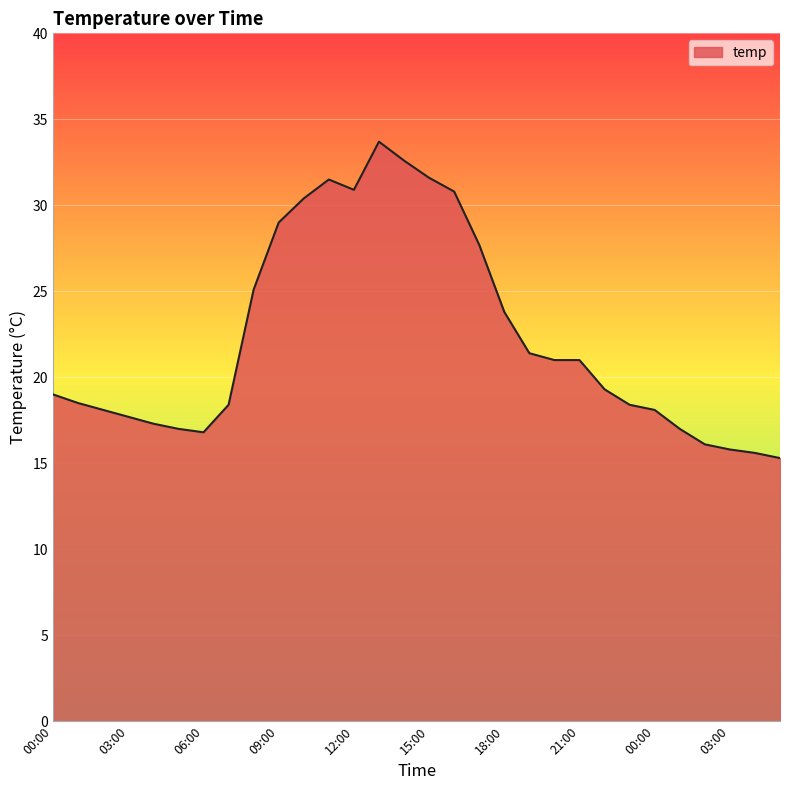

What is the average value?

22.3